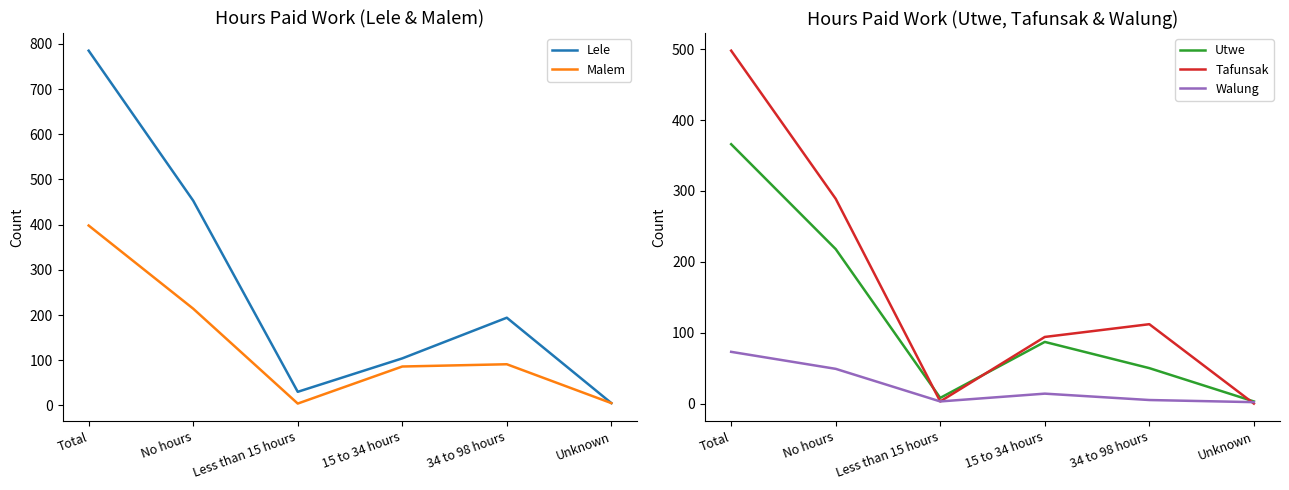

Which category has the highest value across all series?

Total